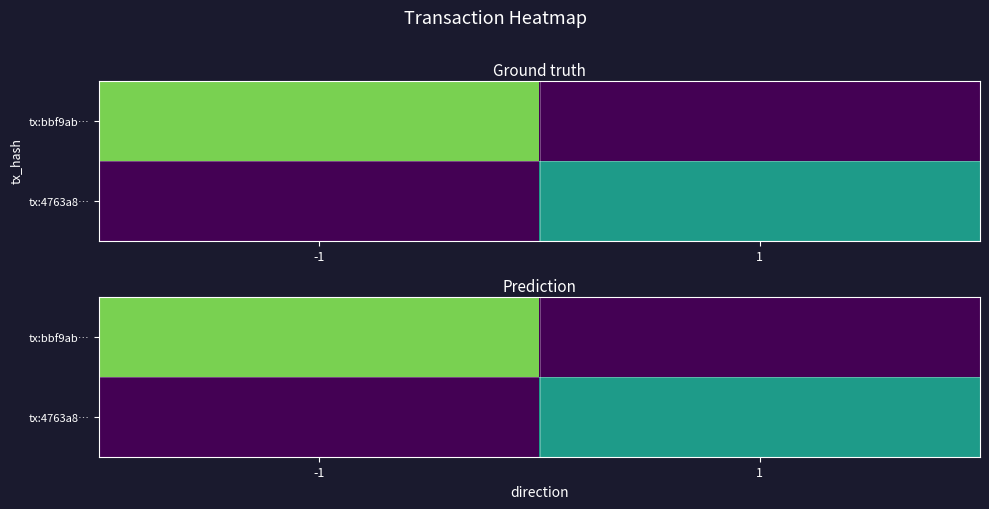

Count the number of categories in the chart.

2